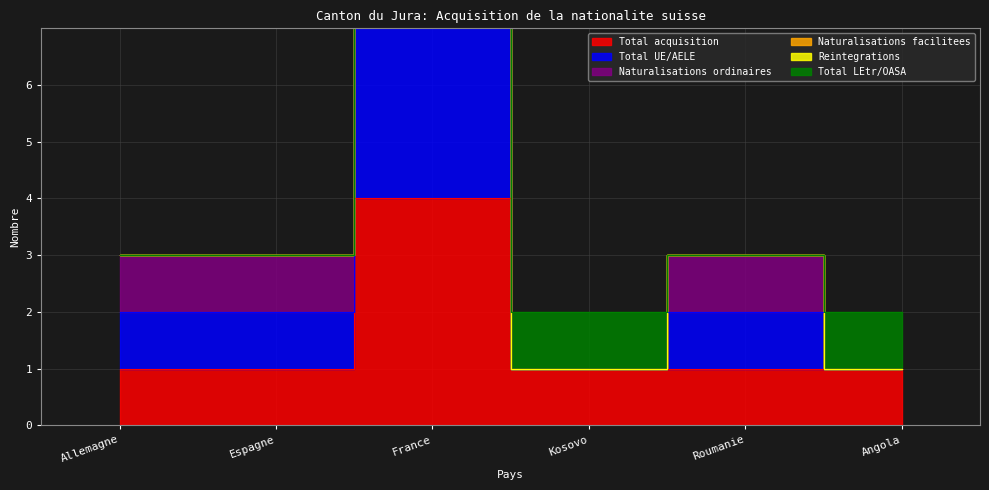

What is the approximate value of Total acquisition at Roumanie?

1